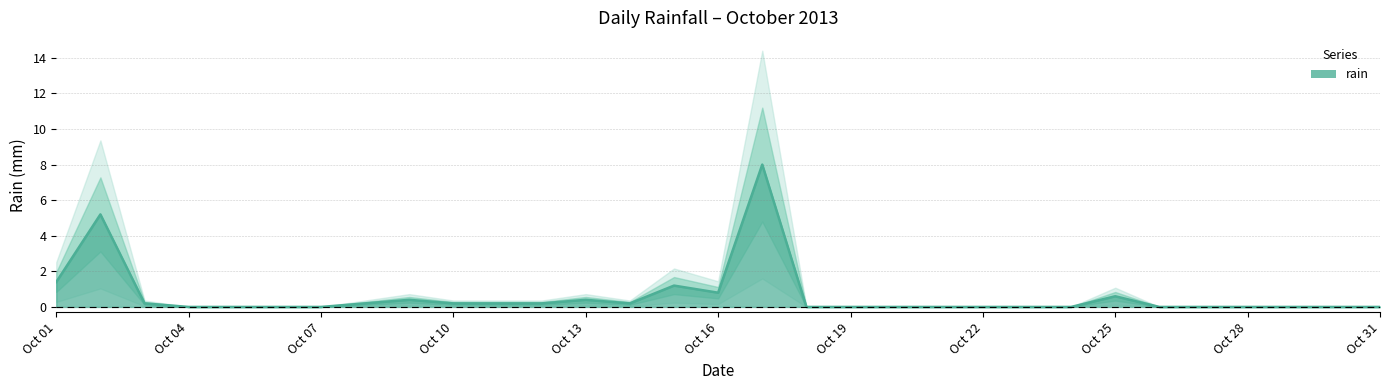

What is the change in value from 2013-10-09 to 2013-10-26?

-0.4